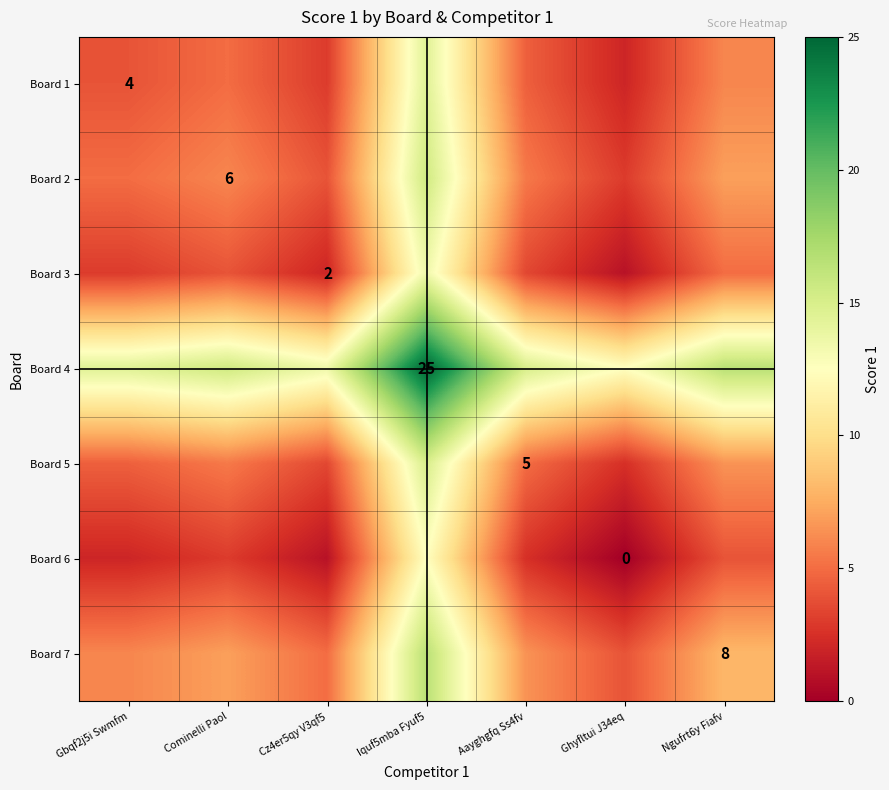

How many values in the Board 6 series exceed 2?

4